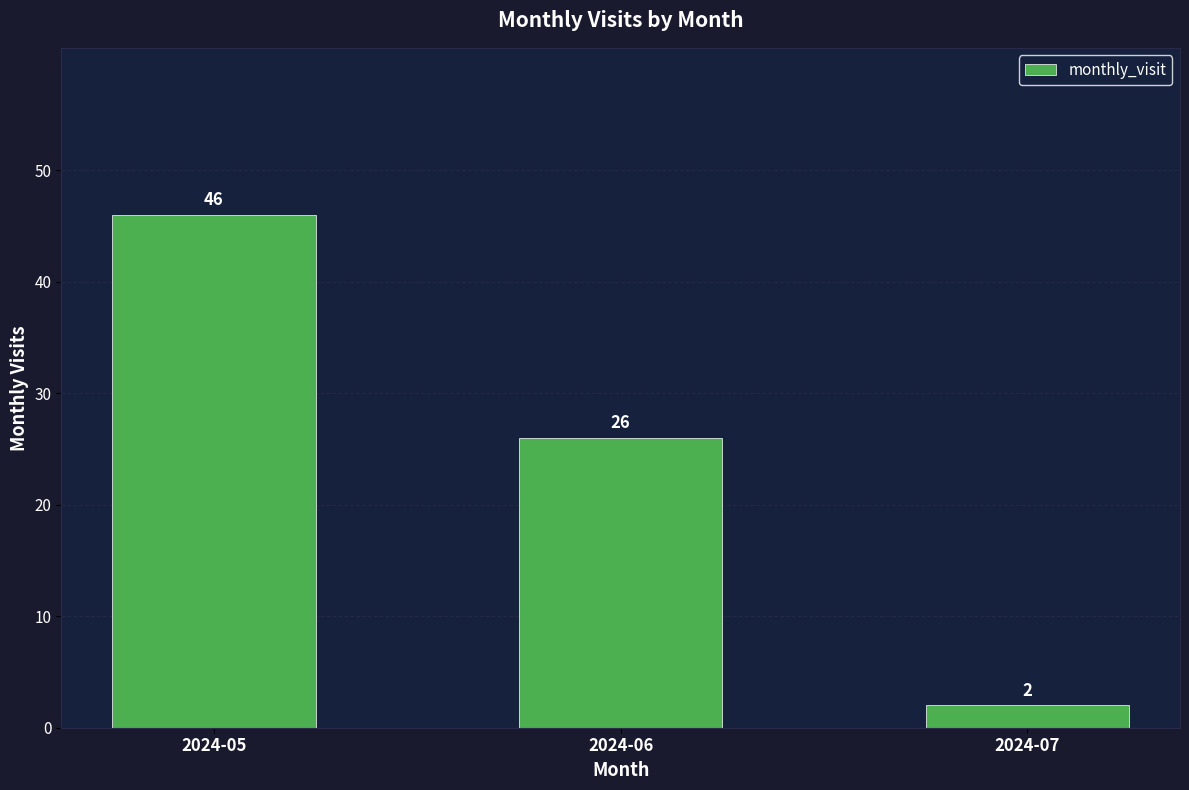

Which has a higher value, 2024-07 or 2024-05?

2024-05